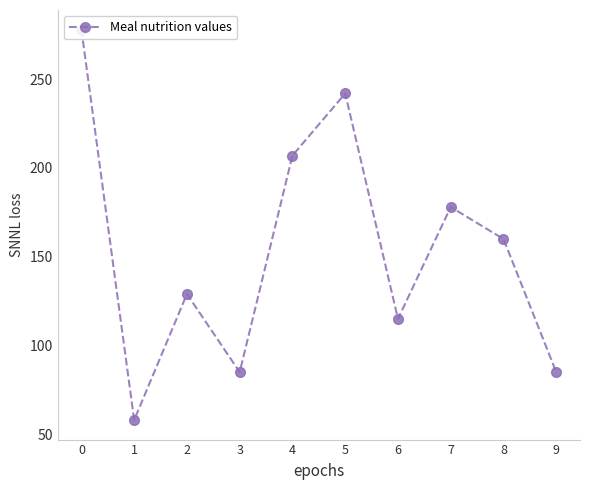

Which label corresponds to the smallest value in the chart?

1